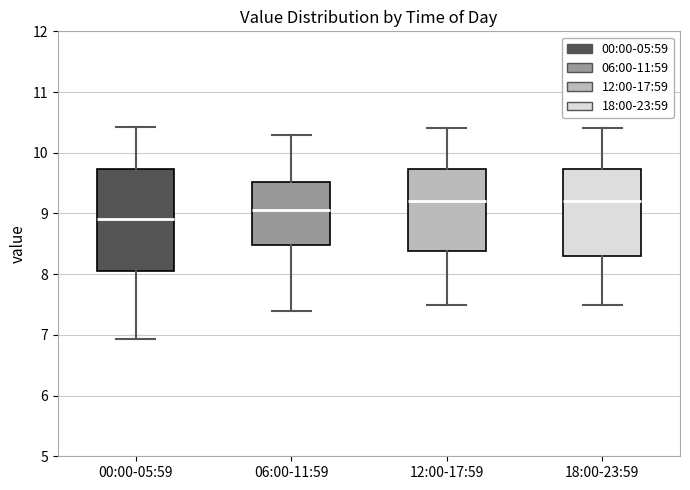

Where does the median line of the box for 12:00-17:59 sit on the y-axis? The values are not printed on the chart, so give them approximately, as read against the axis.

9.2